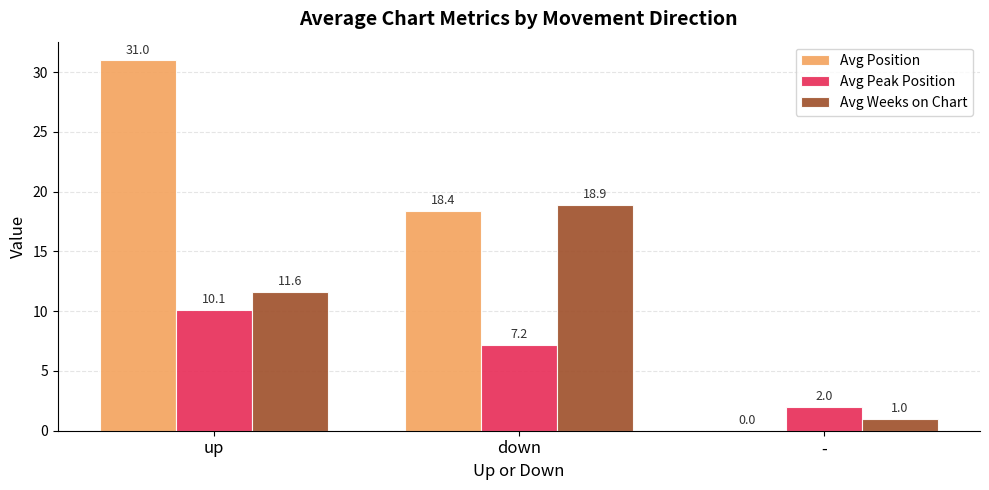

Where is Avg Peak Position nearest to the value 6?

down